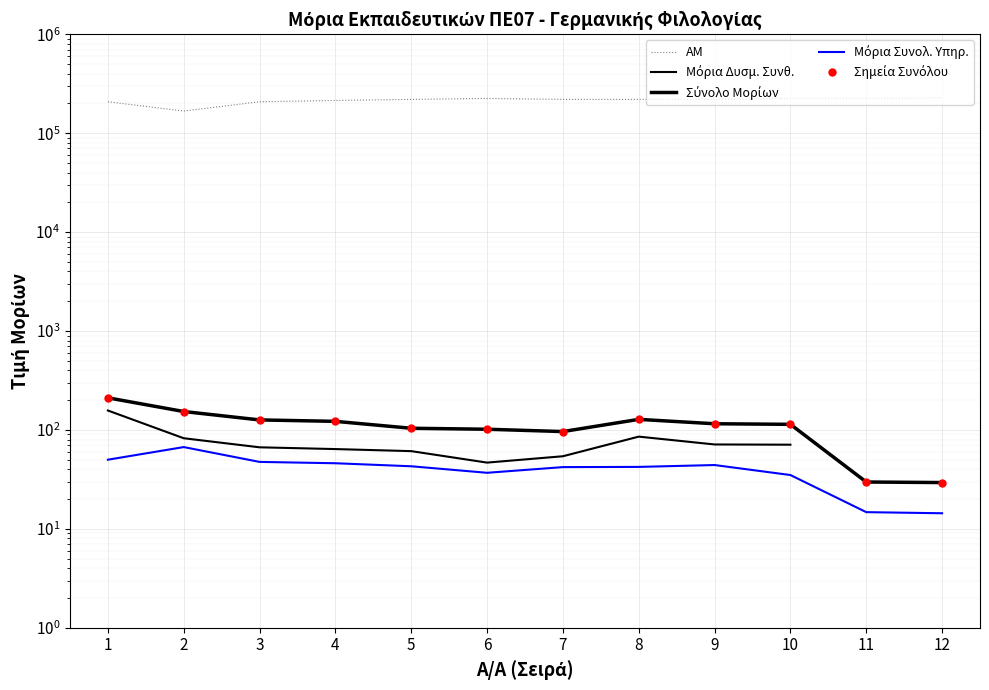

True or false: Μόρια Συνολ. Υπηρ. and Σύνολο Μορίων intersect in this chart.

False